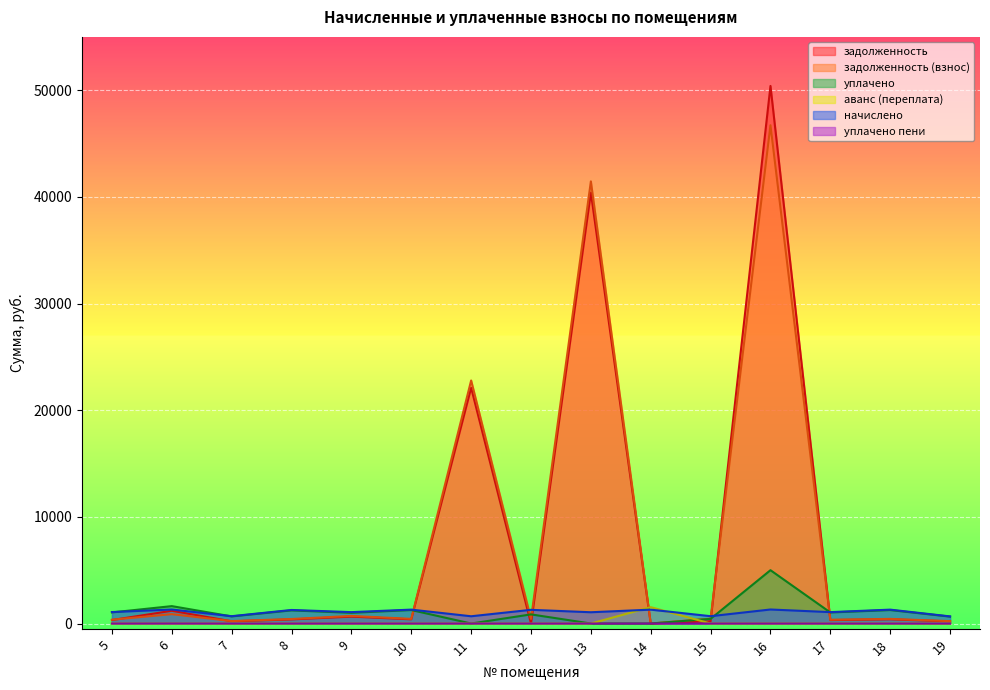

Which series has the widest spread of values?

задолженность